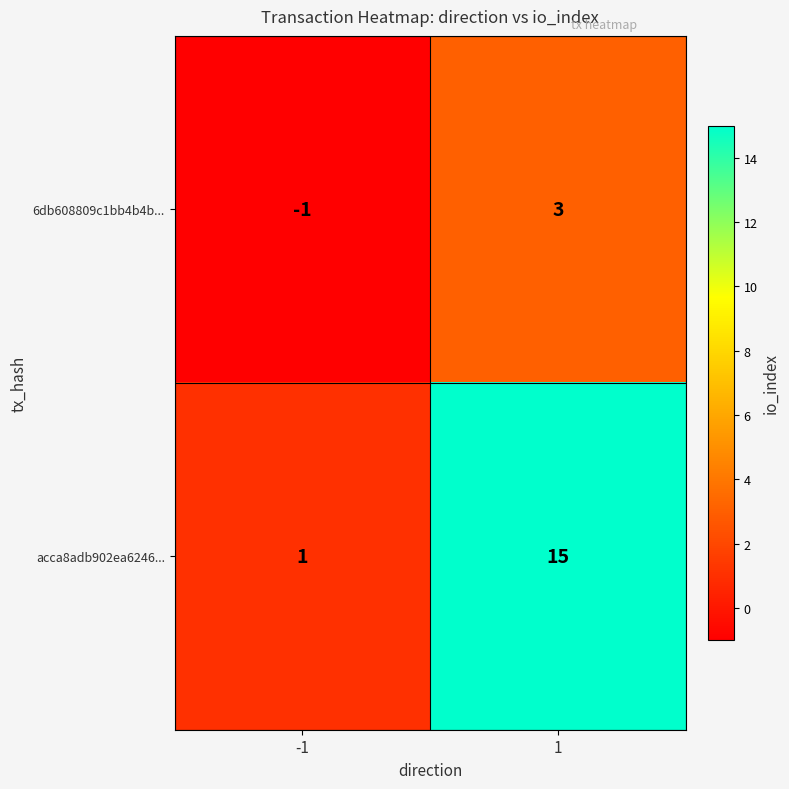

What is the approximate value of acca8adb902ea6246... at 1, to the nearest 10?

20